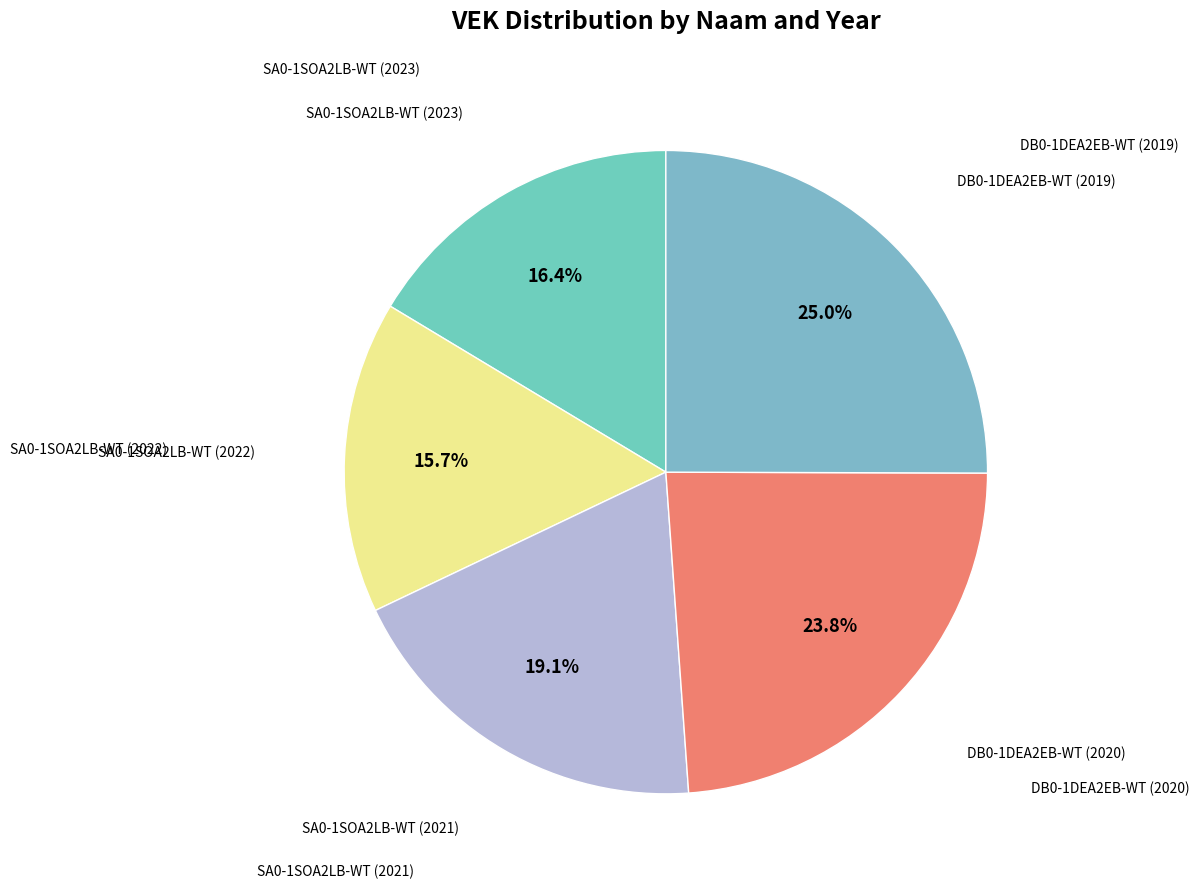

Which slice is the largest?

DB0-1DEA2EB-WT (2019)